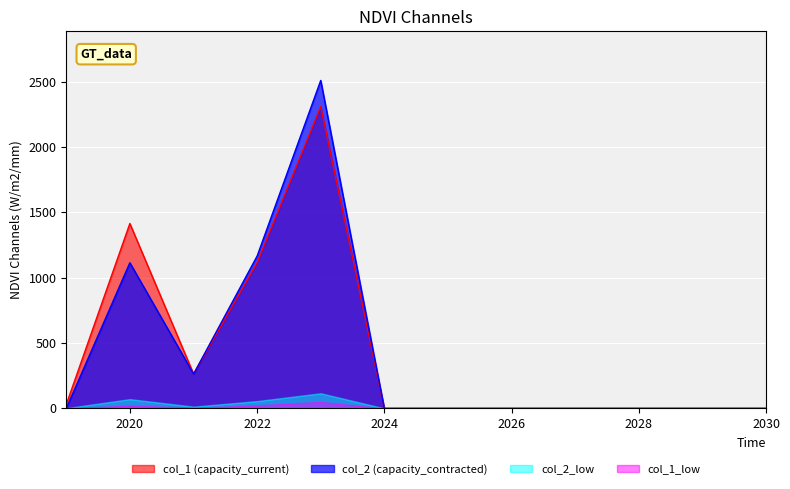

Is the value of col_1_values at 2028 greater than the value of col_2_values at 2020?

No